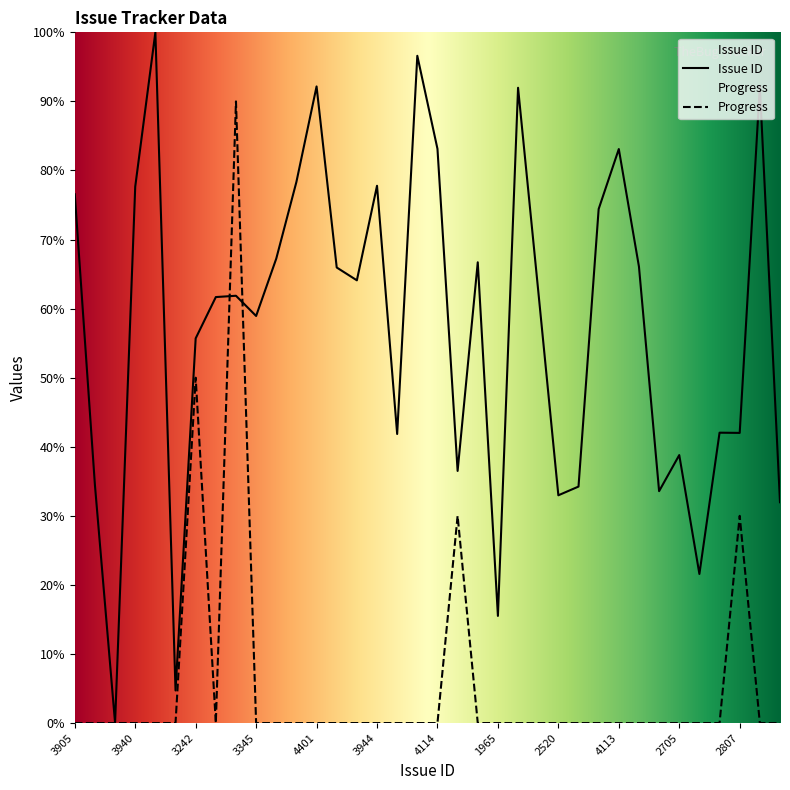

Which series ends up on top after the final intersection of Progress and Issue ID?

Issue ID